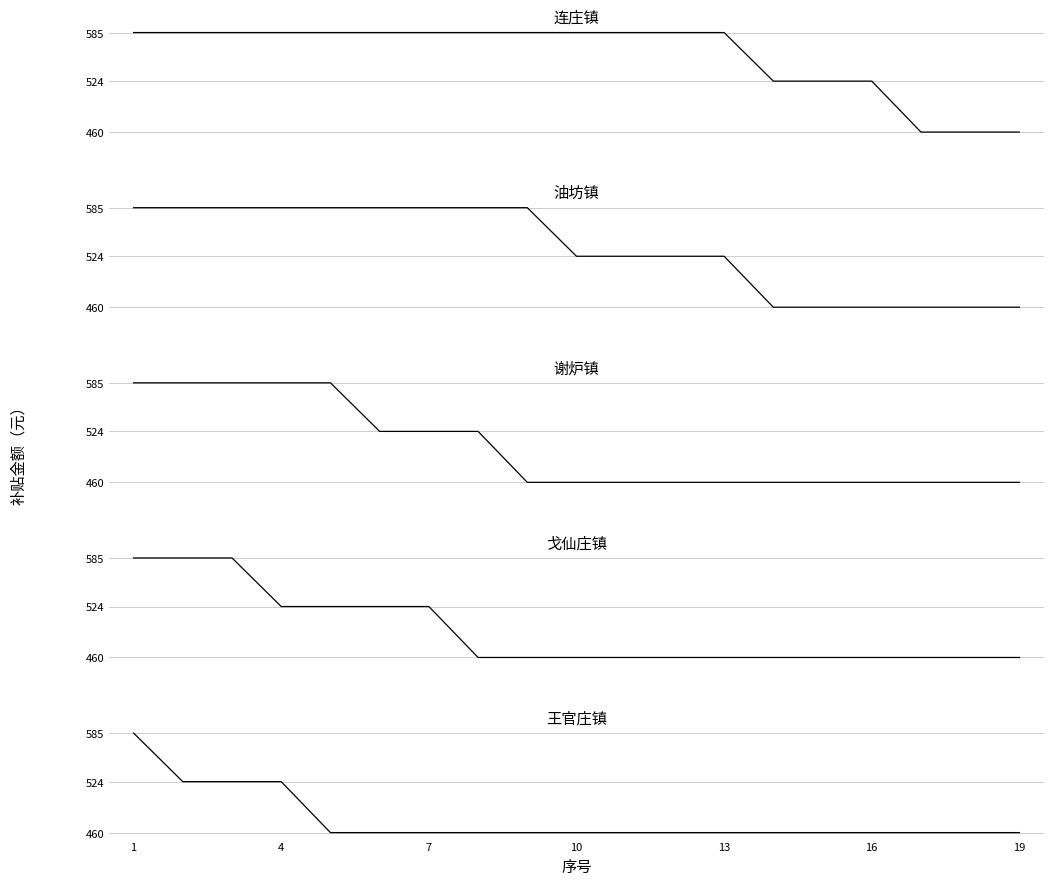

Reading left to right, transcribe all the data shown in this chart.

连庄镇: 585	585	585	585	585	585	585	585	585	585	585	585	585	524	524	524	460	460	460
油坊镇: 585	585	585	585	585	585	585	585	585	524	524	524	524	460	460	460	460	460	460
谢炉镇: 585	585	585	585	585	524	524	524	460	460	460	460	460	460	460	460	460	460	460
戈仙庄镇: 585	585	585	524	524	524	524	460	460	460	460	460	460	460	460	460	460	460	460
王官庄镇: 585	524	524	524	460	460	460	460	460	460	460	460	460	460	460	460	460	460	460